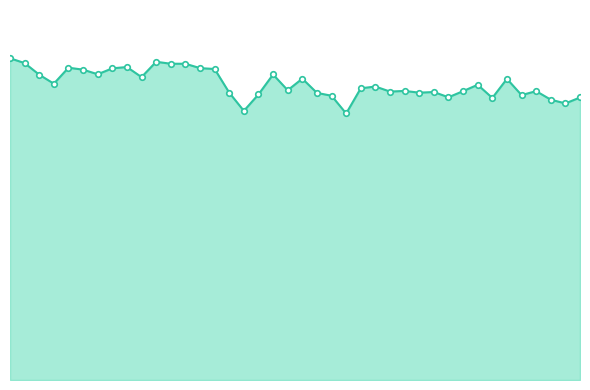

What is the approximate value at 26, to the nearest 10?

1320